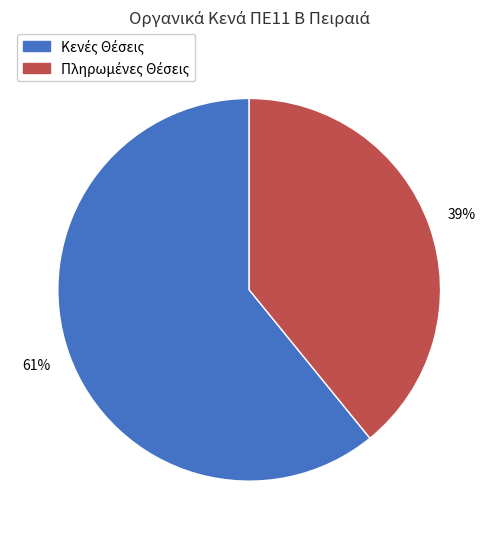

To the nearest percent, what is the difference between the largest and smallest slice percentages?

22%